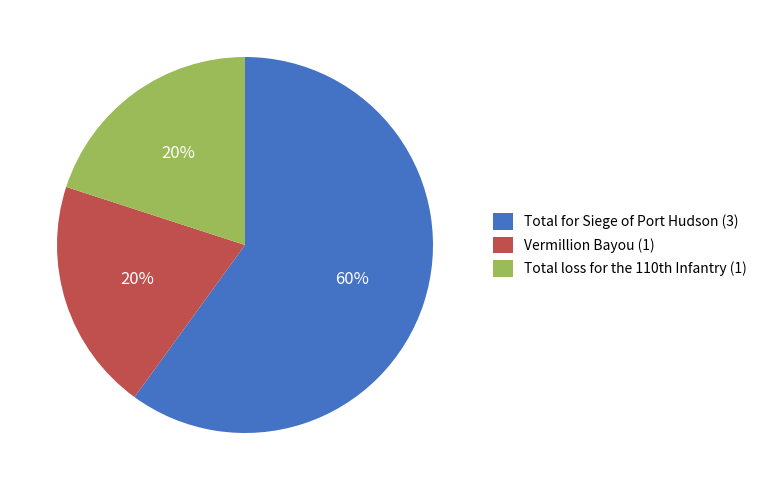

Is it true that Vermillion Bayou is 20% of the pie?

True